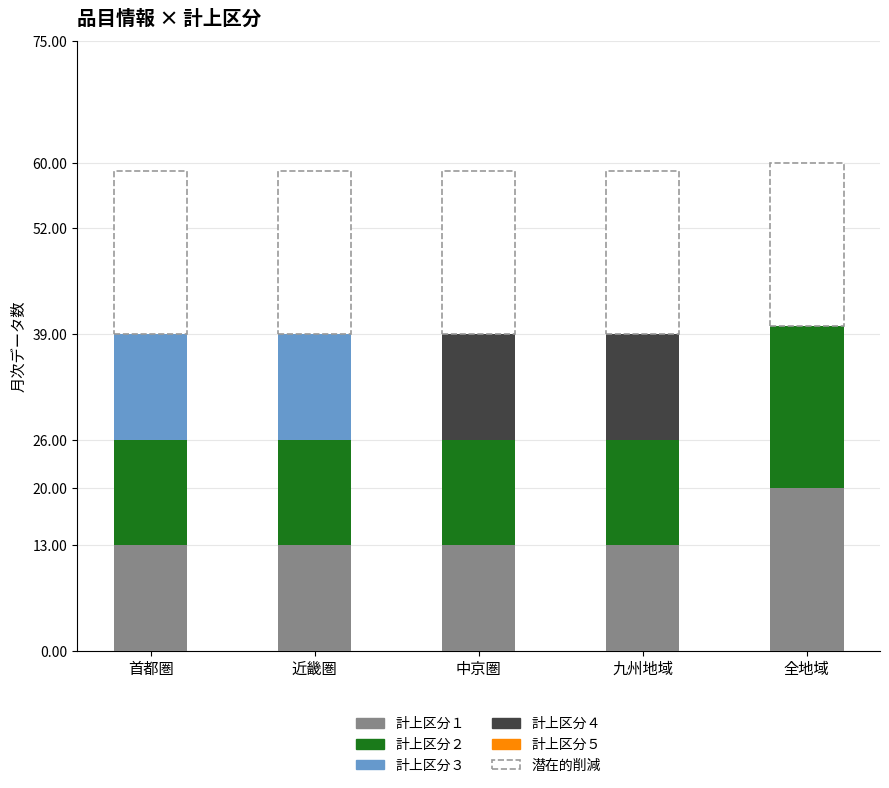

Reading right to left, transcribe the values for 計上区分１.

全地域=20	九州地域=13	中京圏=13	近畿圏=13	首都圏=13